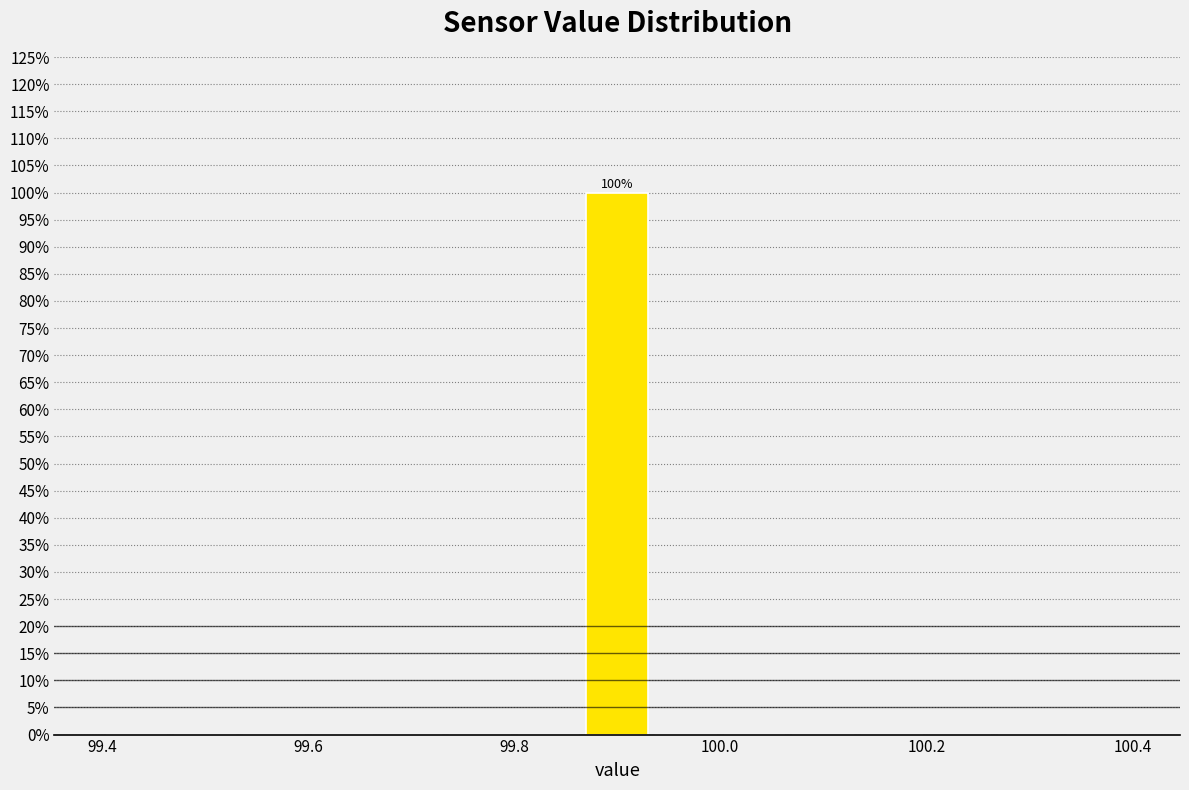

Around what value on the x-axis is the tallest bar? Give the approximate position of its centre, as read against the axis.

99.90